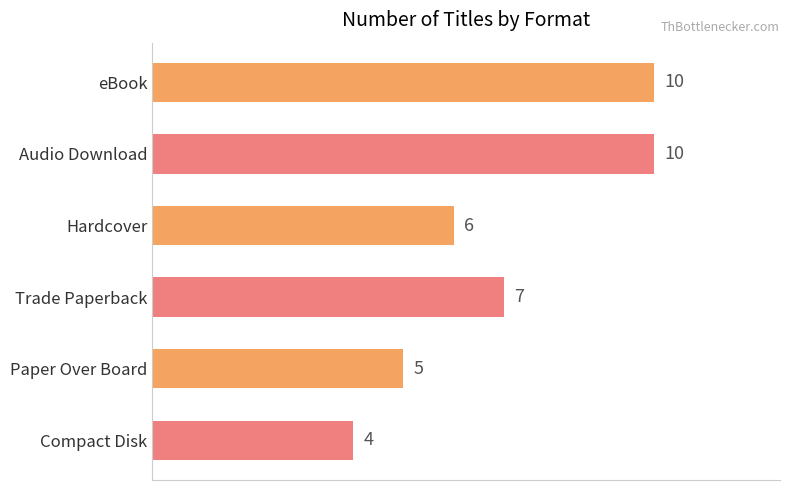

Between Compact Disk and eBook, which is larger?

eBook